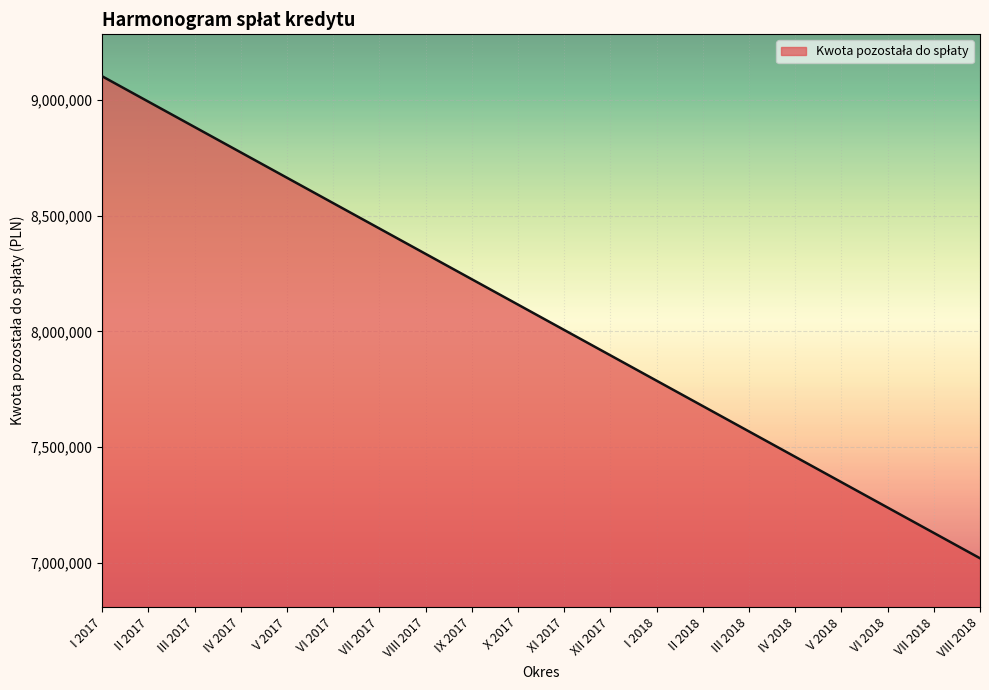

Which label corresponds to the smallest value in the chart?

VIII 2018